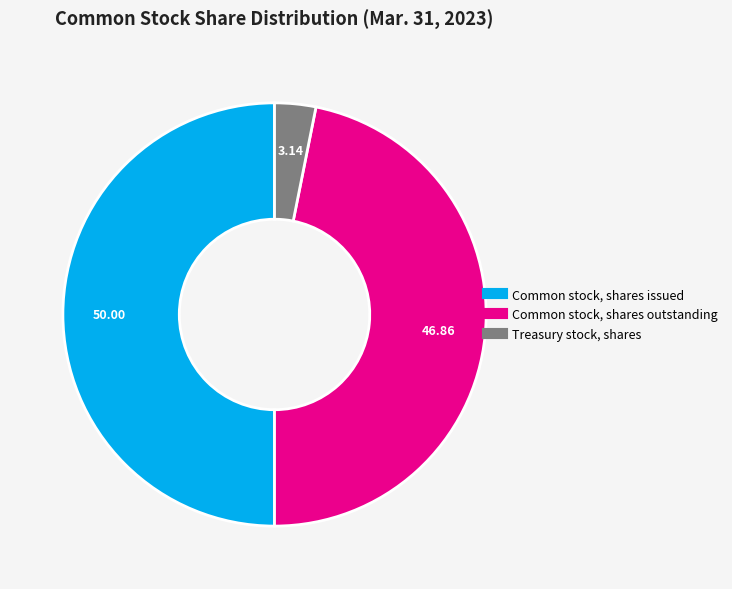

How many slices are in this pie chart?

3